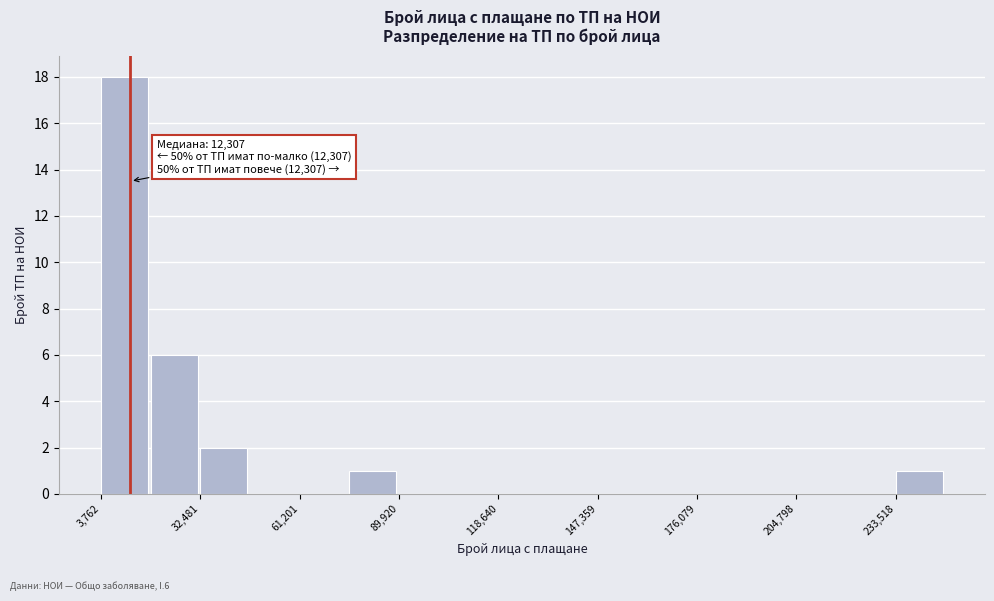

Around what value on the x-axis is the tallest bar? Give the approximate position of its centre, as read against the axis.

10000